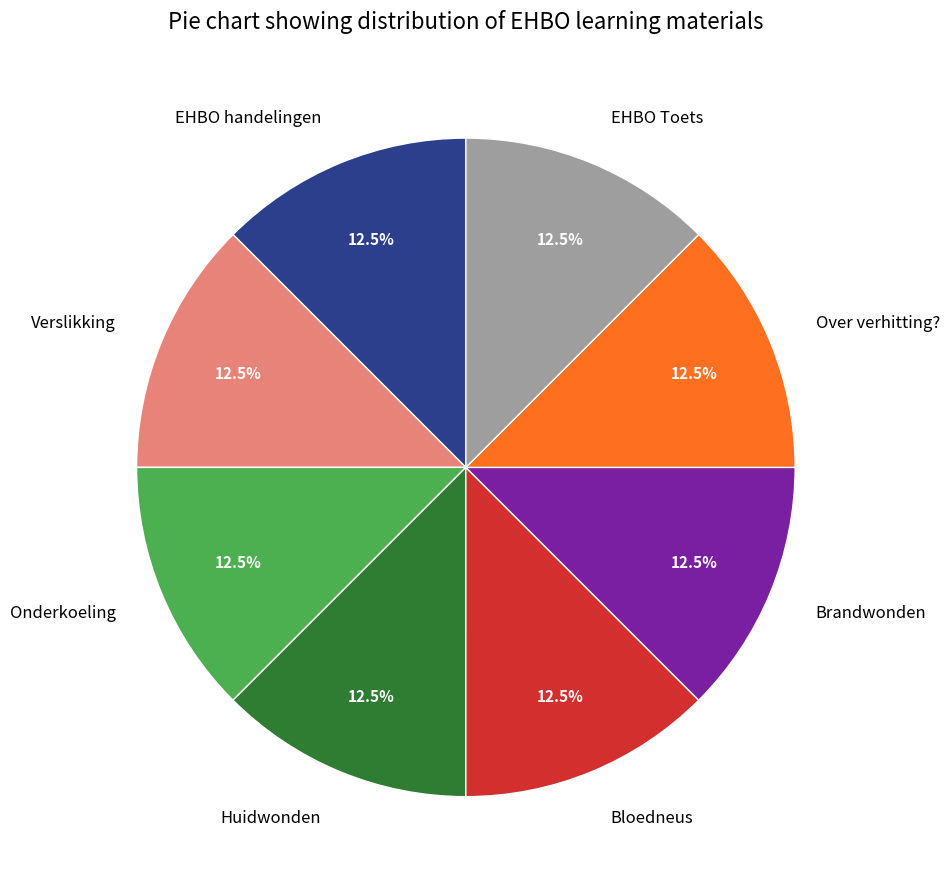

How many slices are in this pie chart?

8